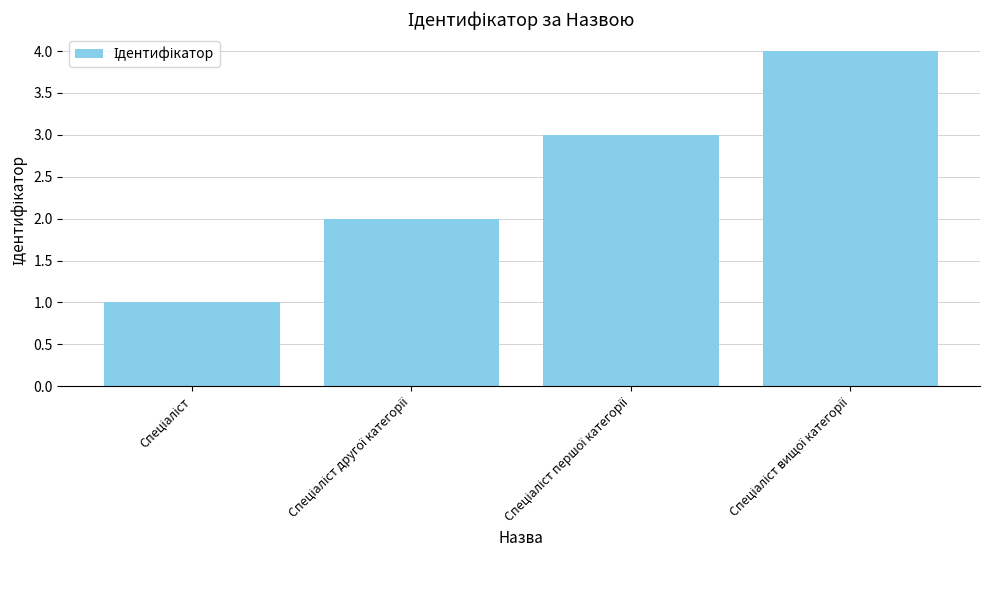

What is the value of the 2nd bar from the left?

2